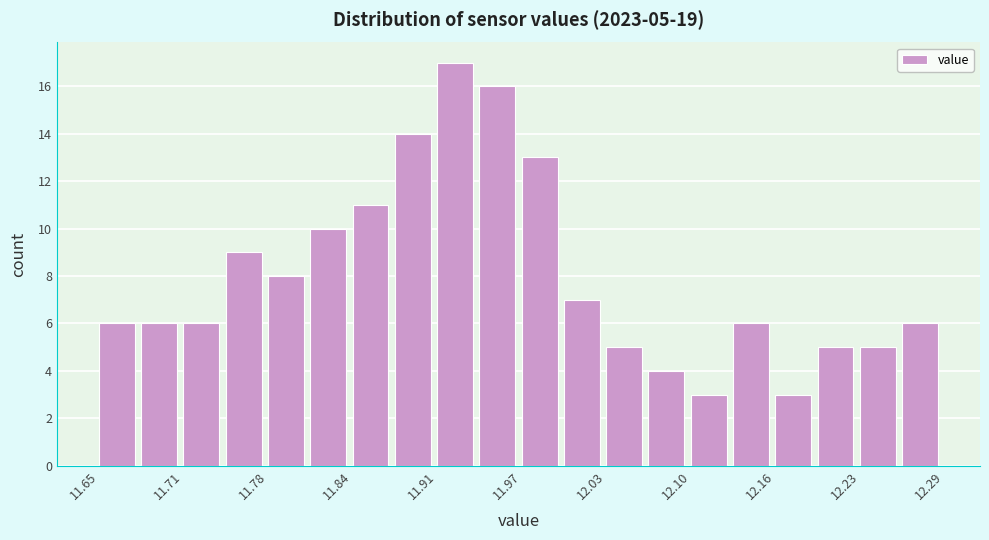

Read against the x-axis, roughly where is the centre of the tallest bar?

11.92